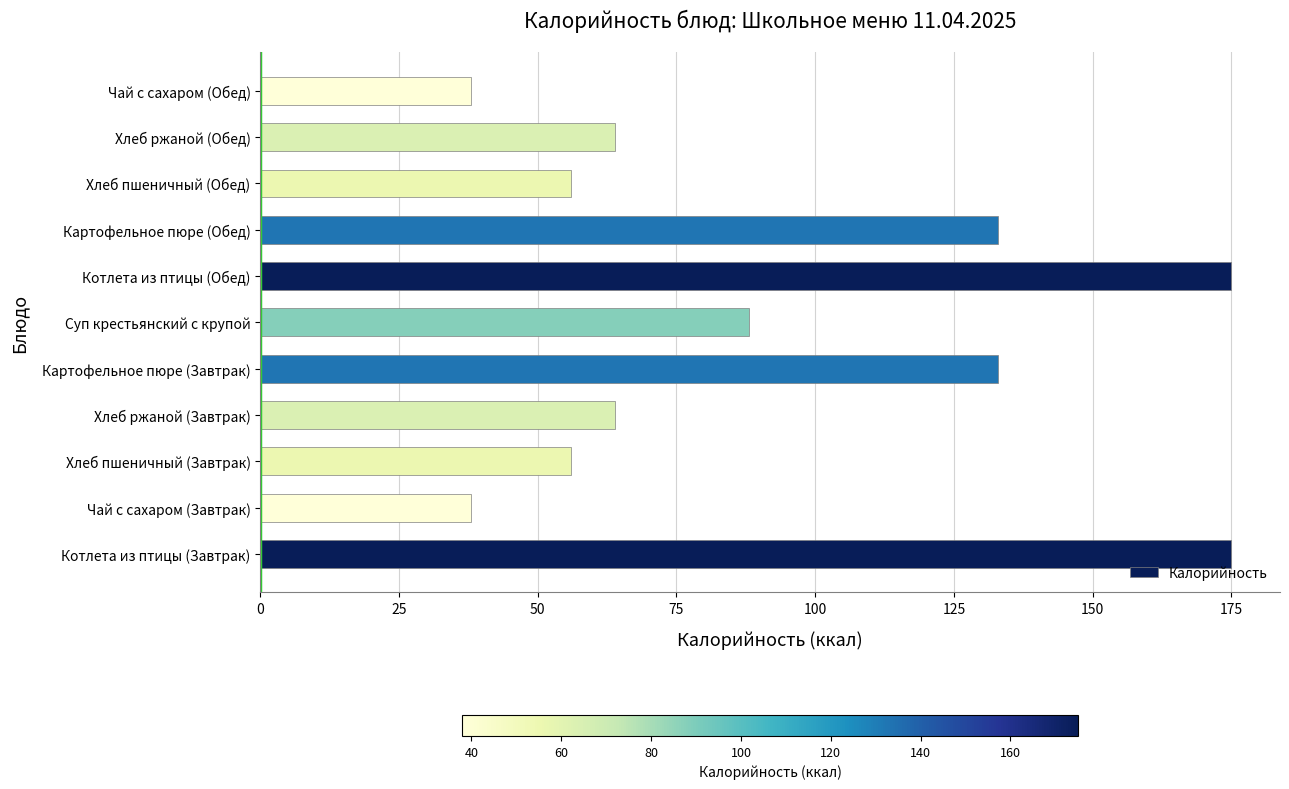

Reading bottom to top, transcribe all the data shown in this chart.

175	38	56	64	133	88	175	133	56	64	38